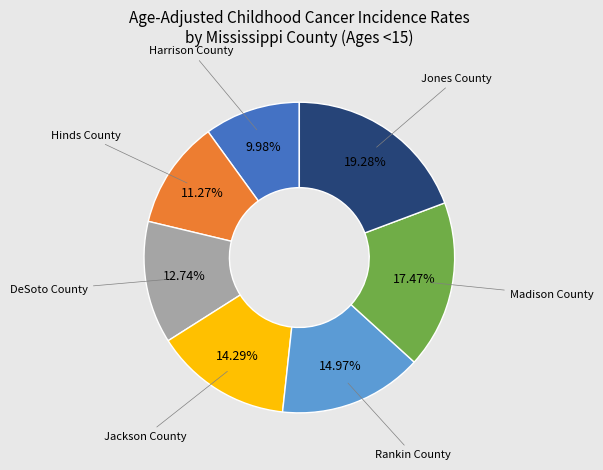

Is there a majority slice in this chart?

No